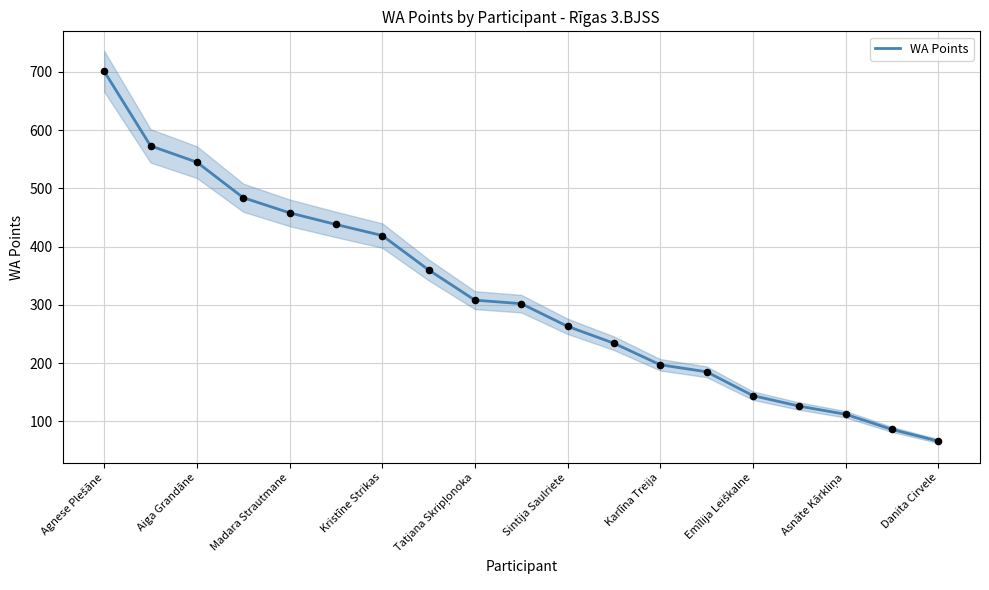

Which category has the lowest value in the WA Points series?

Danita Cirvele